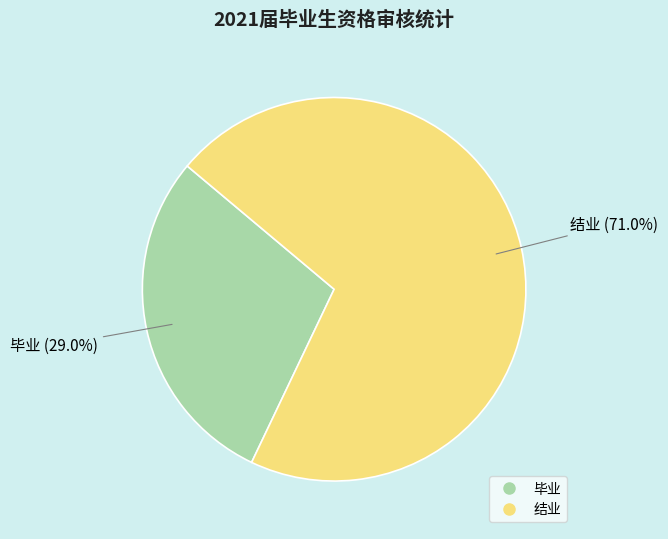

True or false: 毕业 accounts for 29% of the total.

True